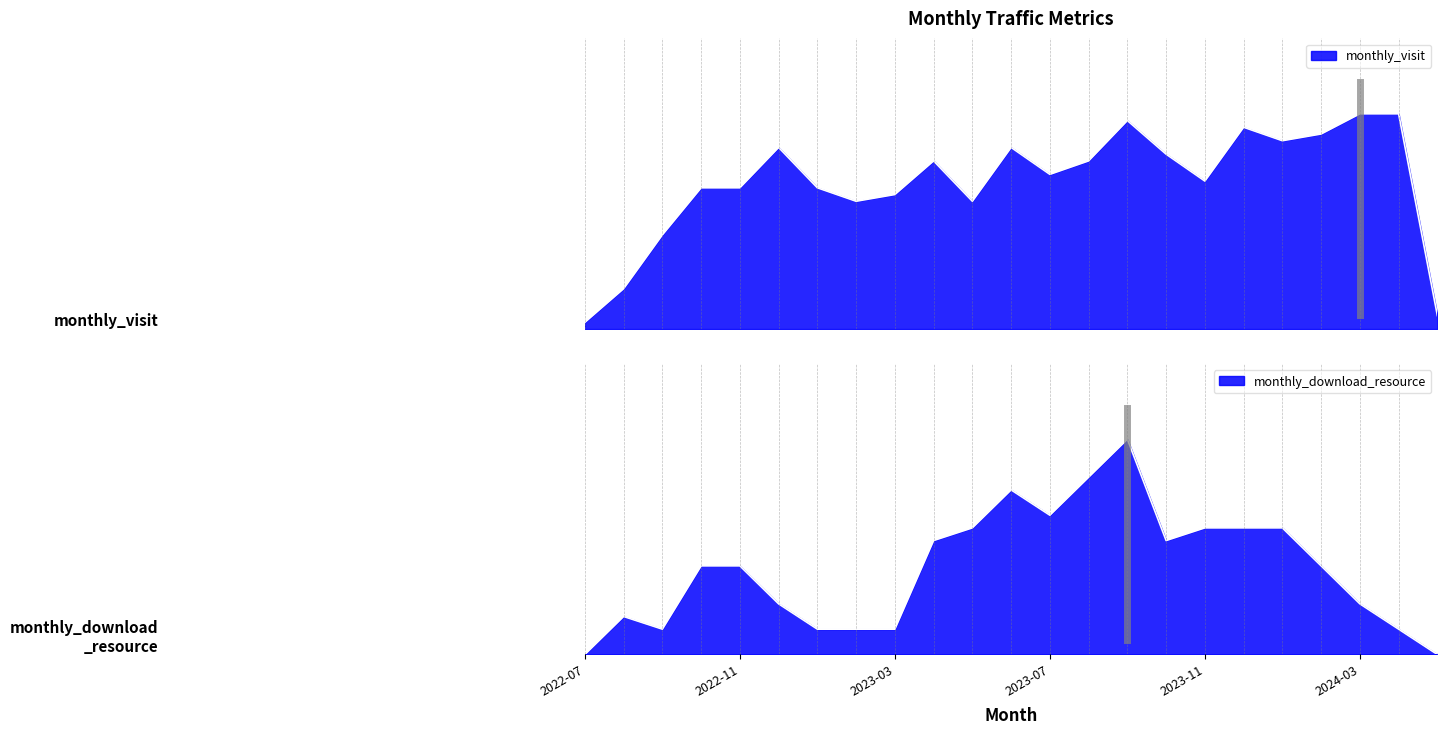

True or false: monthly_visit and monthly_download_resource cross at least once.

False